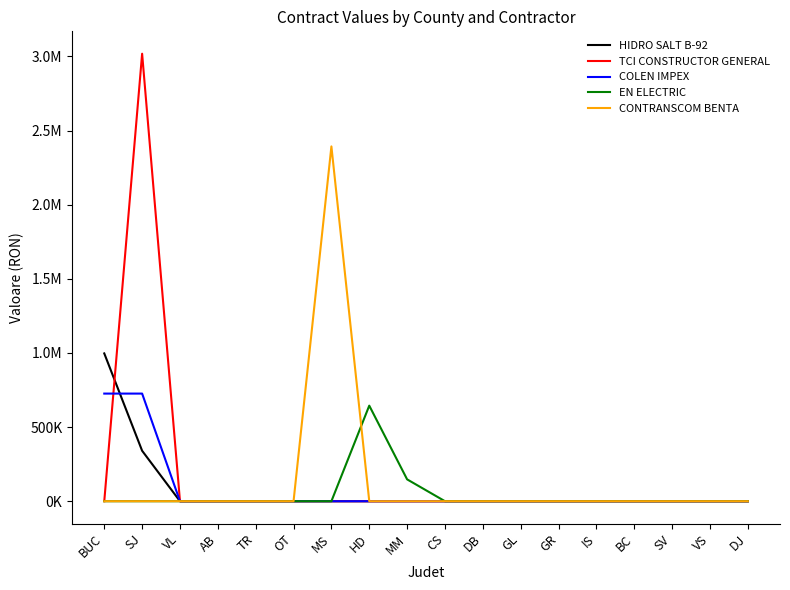

What is the difference between the second highest and minimum values in the HIDRO SALT B-92 series?

340245.5